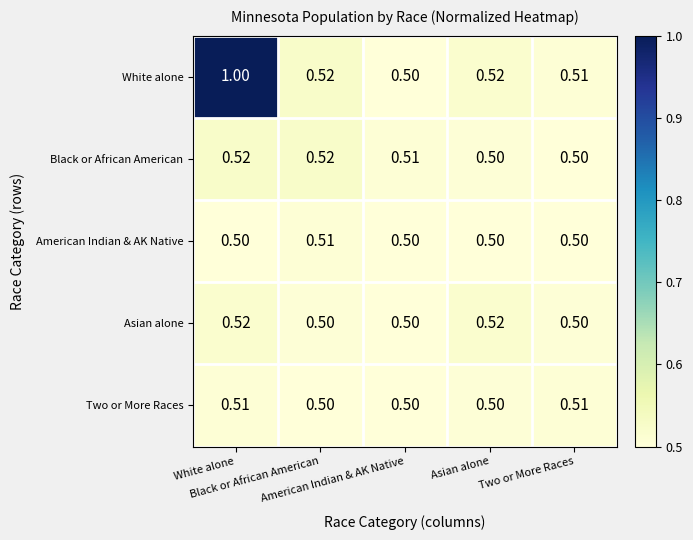

Rank the series by their maximum value, from lowest to highest.

American Indian & AK Native, Two or More Races, Asian alone, Black or African American, White alone